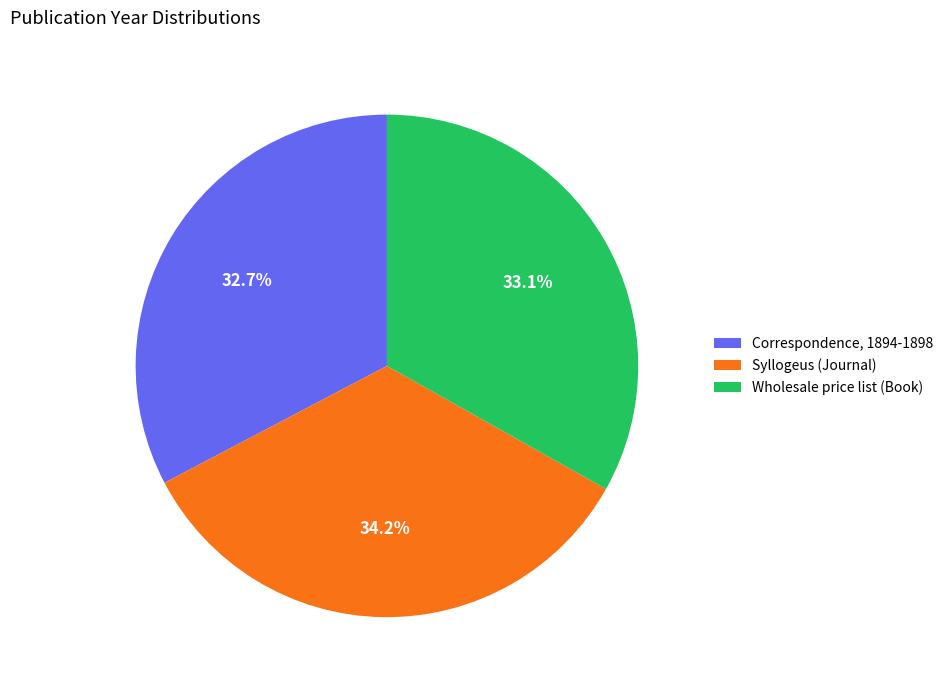

Is there a majority slice in this chart?

No